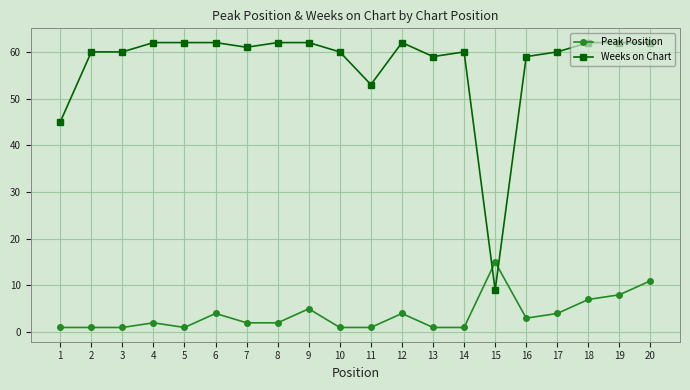

How many intersections are there between Peak Position and Weeks on Chart?

2